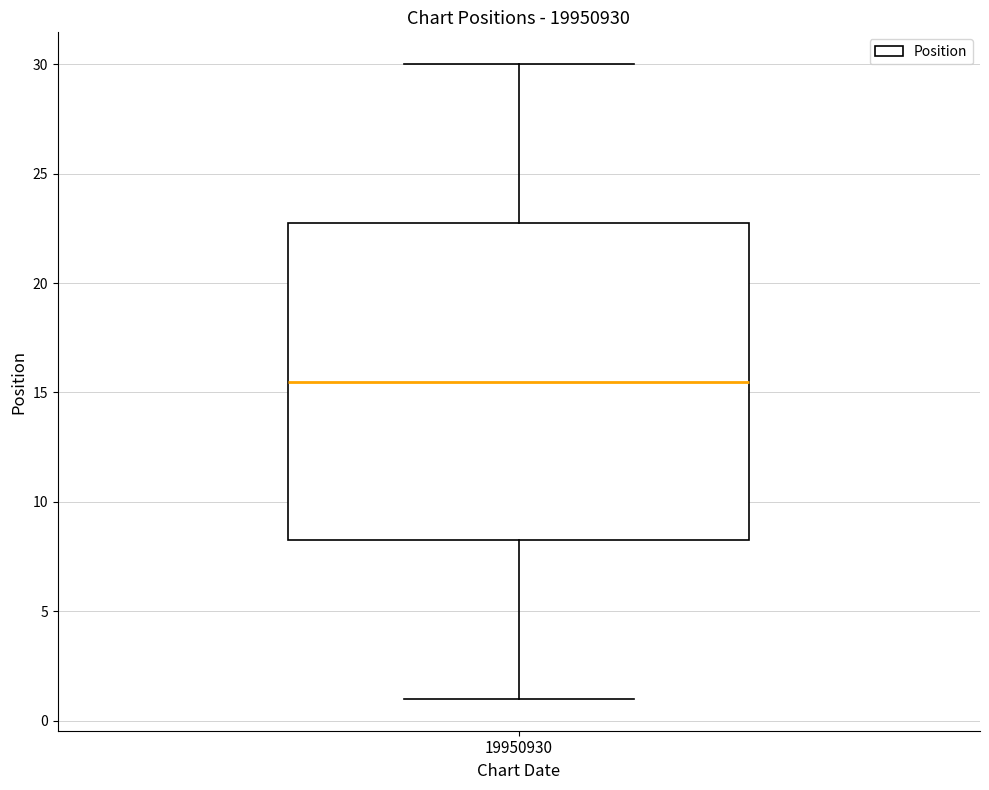

Read this box plot against the y-axis: the position of the median line, the range covered by the box, and the ends of both whiskers. The values are not printed on the chart, so give them approximately, as read against the axis.

median 15.5, box 8.5 to 23.0, whiskers 1.0 to 30.0